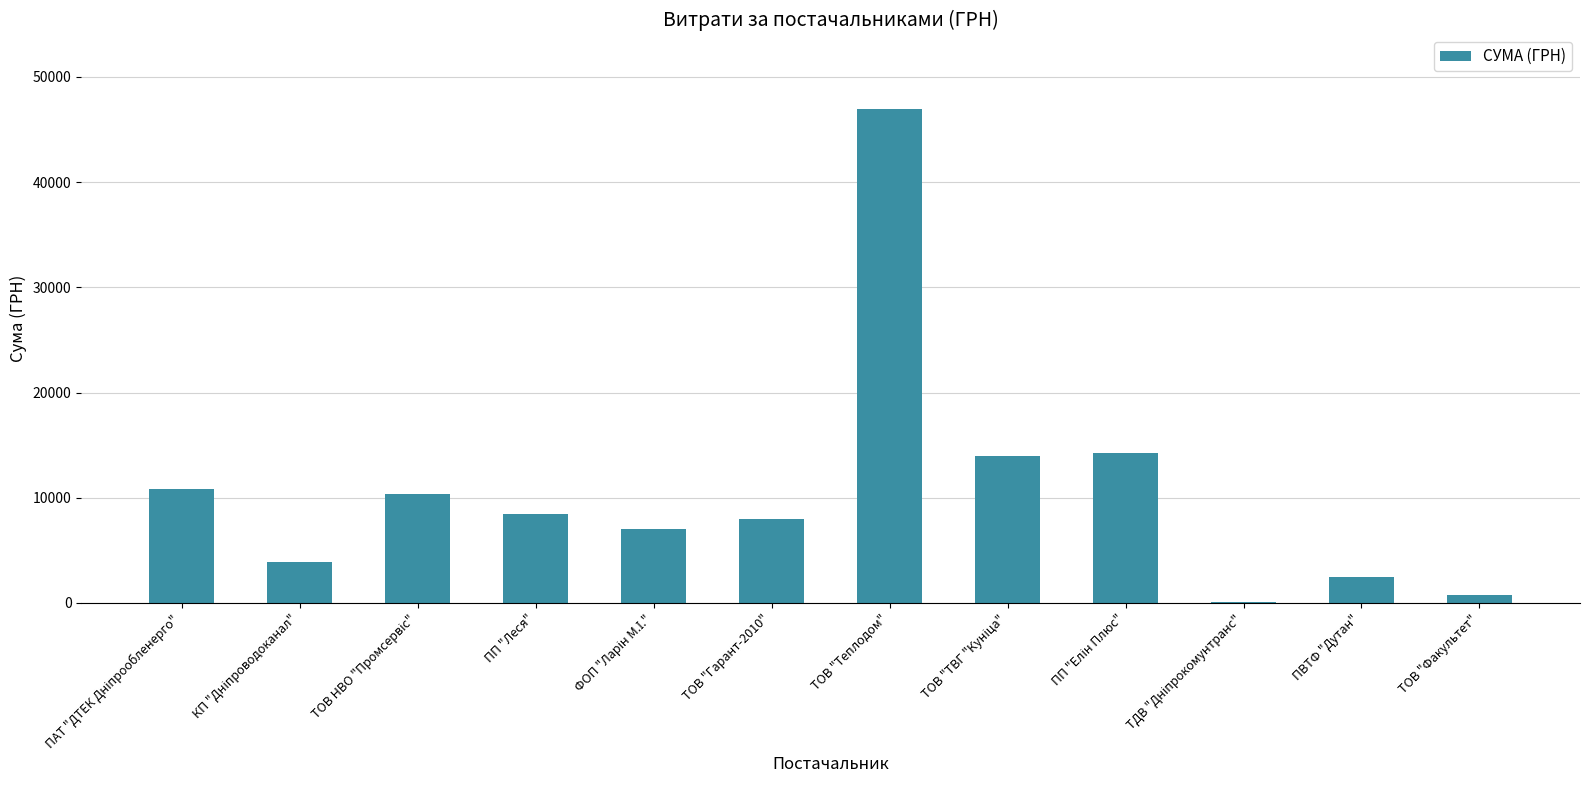

What is the greatest value displayed?

46992.0